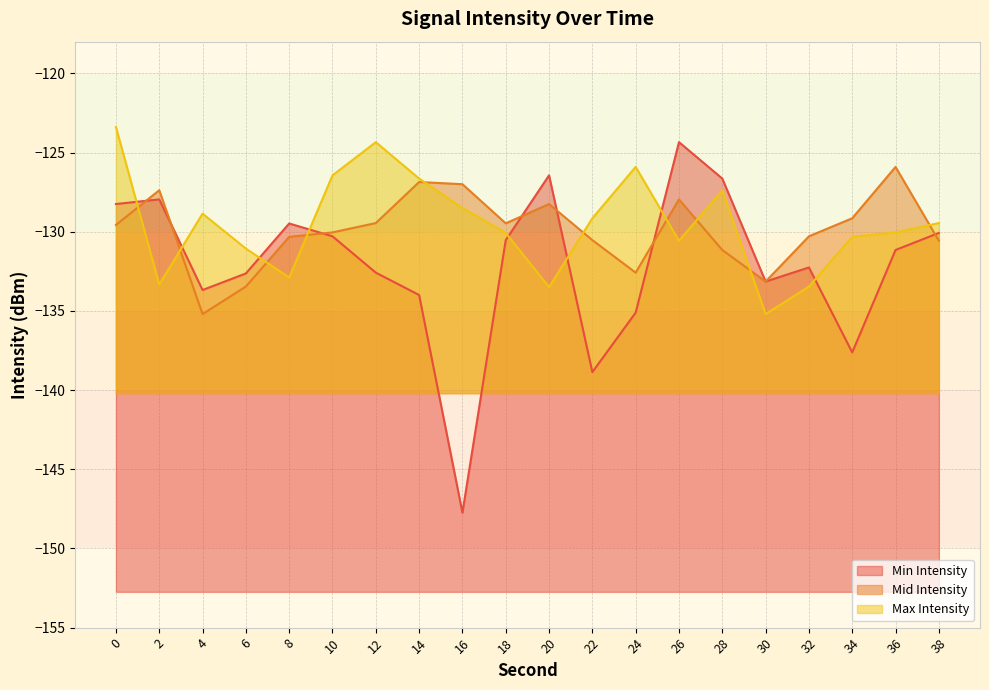

How many series are shown in this chart?

3